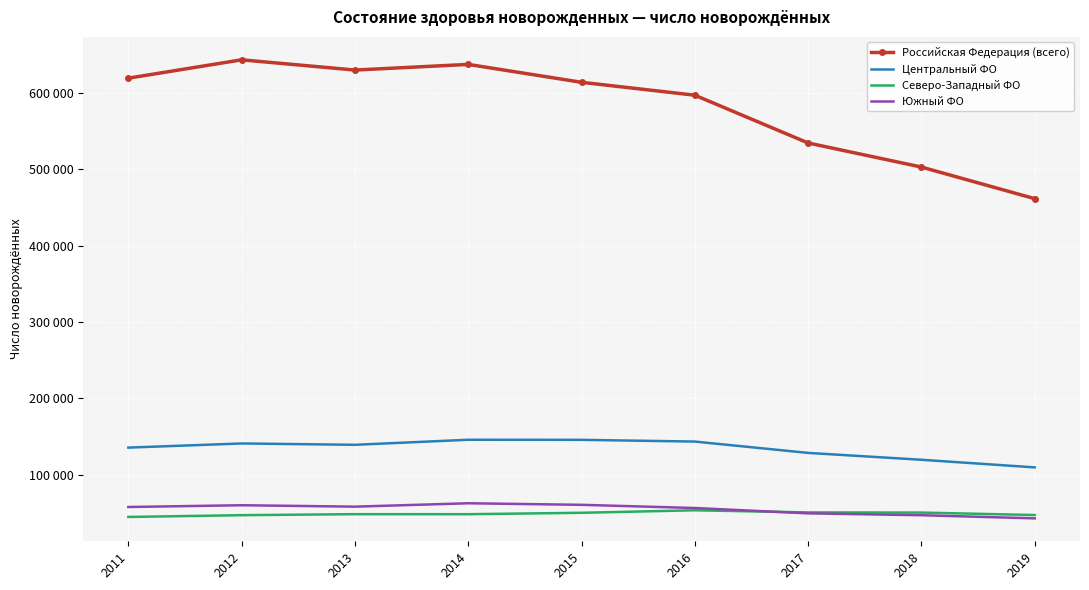

Where does the Северо-Западный ФО series first go above 48119?

2015